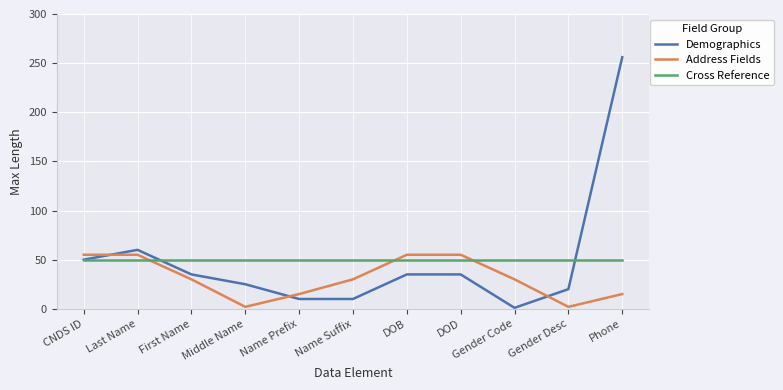

What position from the left is Phone?

11